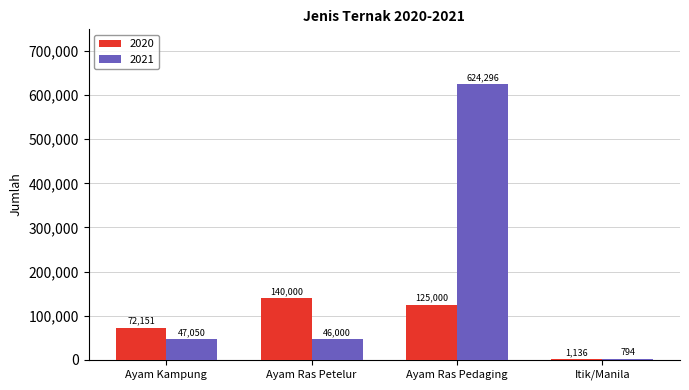

Is the value of 2020 at Ayam Ras Pedaging greater than the value of 2021 at Ayam Ras Pedaging?

No